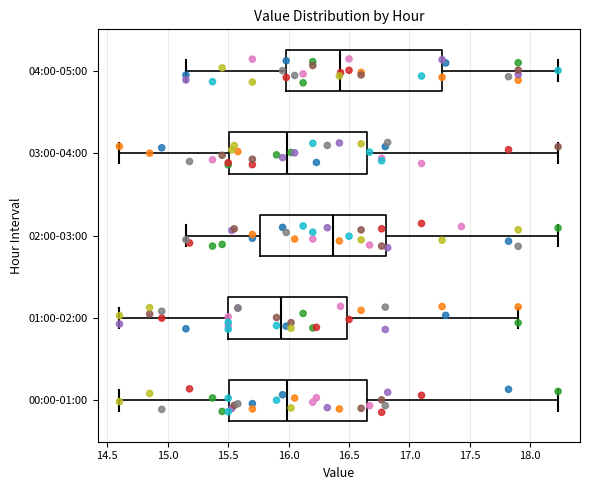

Where does the right whisker of the box for 04:00-05:00 end on the x-axis? The values are not printed on the chart, so give them approximately, as read against the axis.

18.25